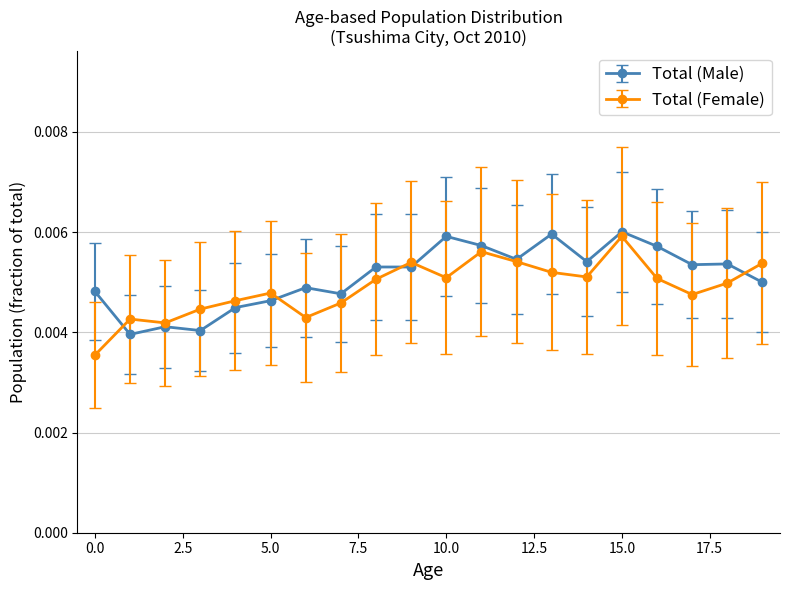

How many Total (Female) values are between 0 and 1?

20